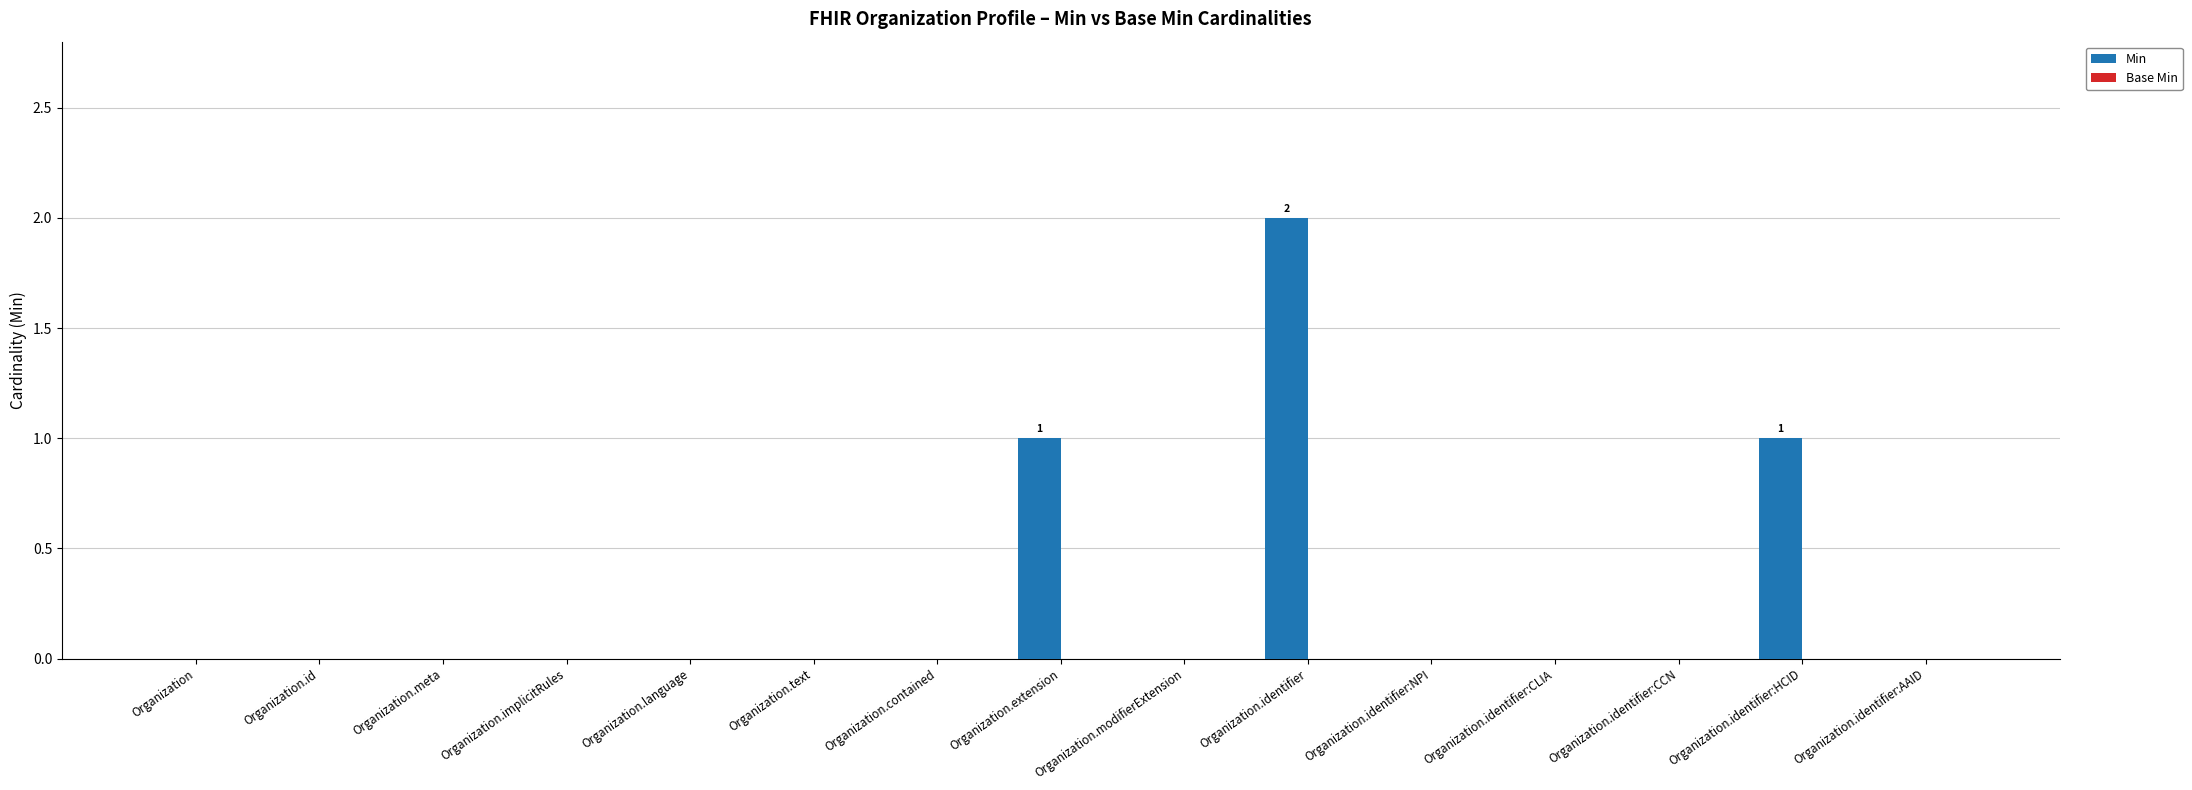

Which category has the highest value across all series?

Organization.identifier